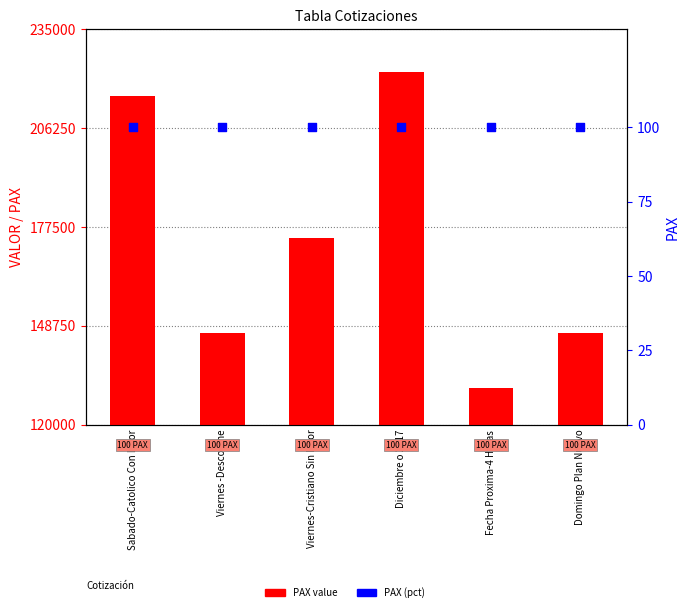

At how many categories does at least one series exceed 141378?

5